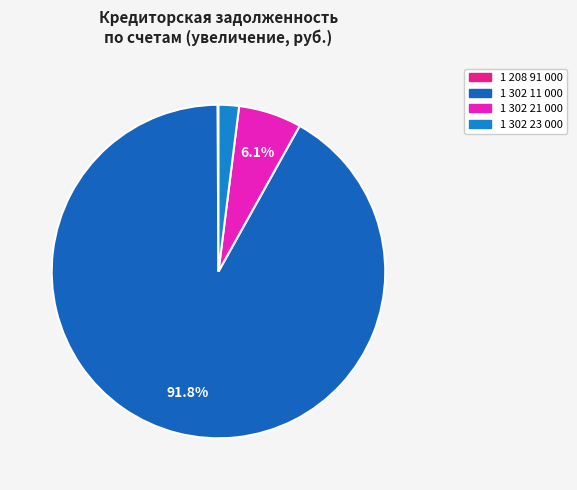

Which category accounts for the majority?

1 302 11 000